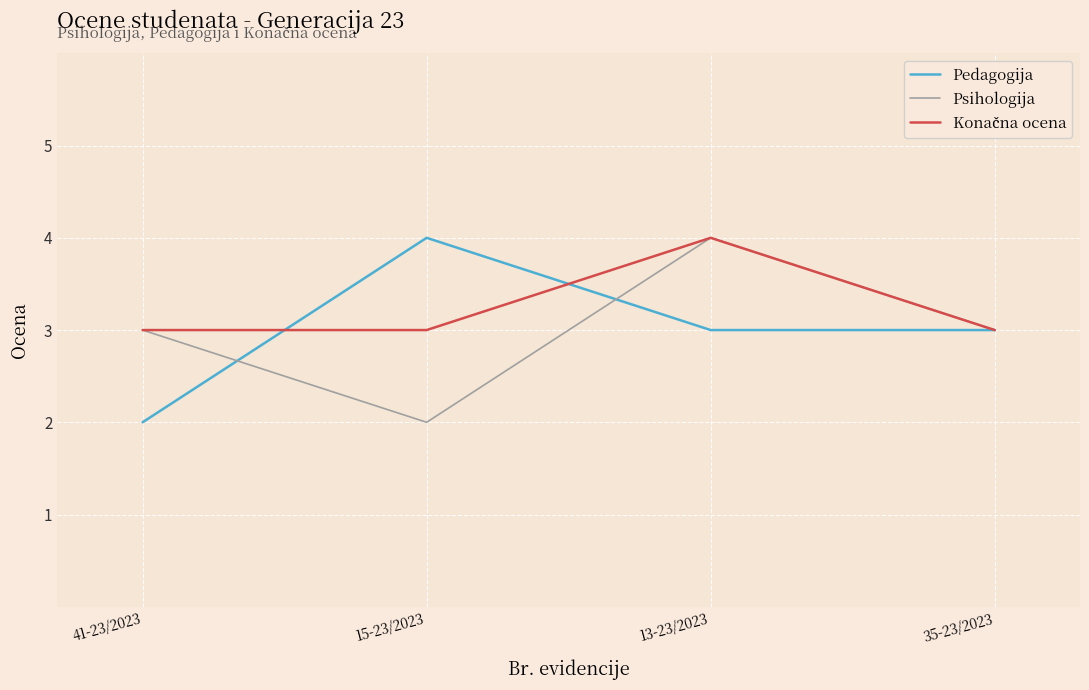

What is the average value of the Pedagogija series?

3